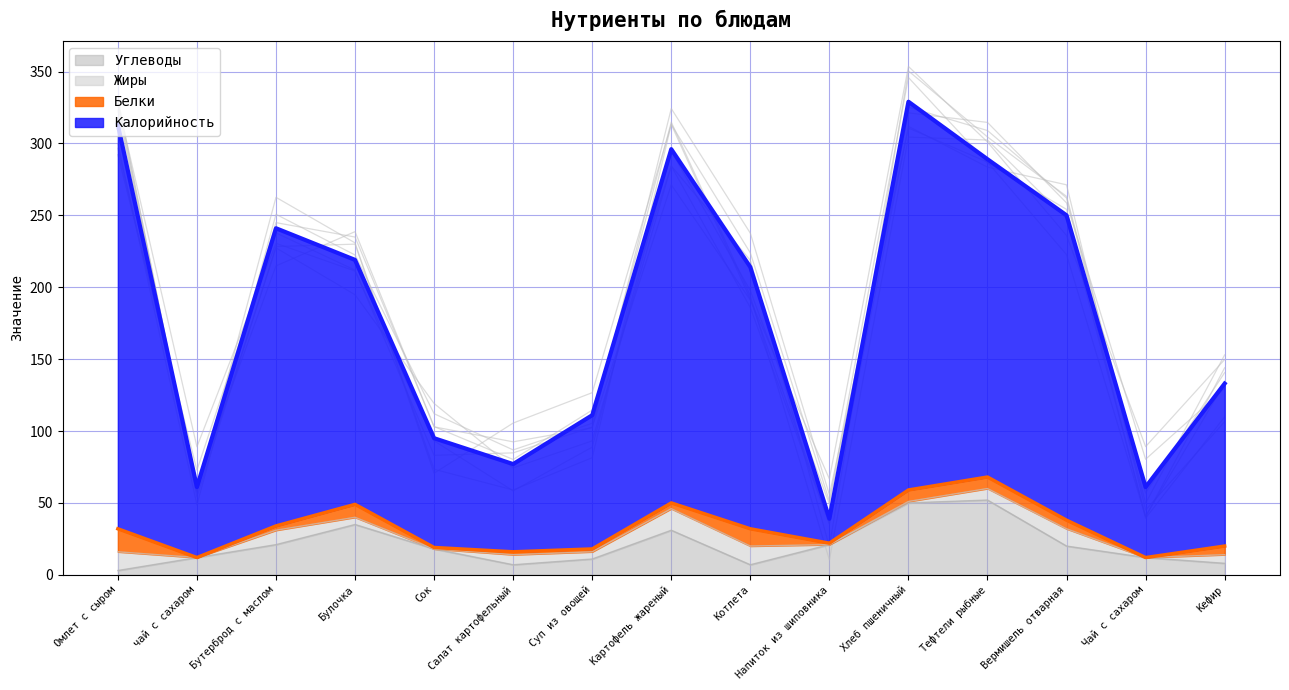

Which series has the largest total across all categories?

Калорийность